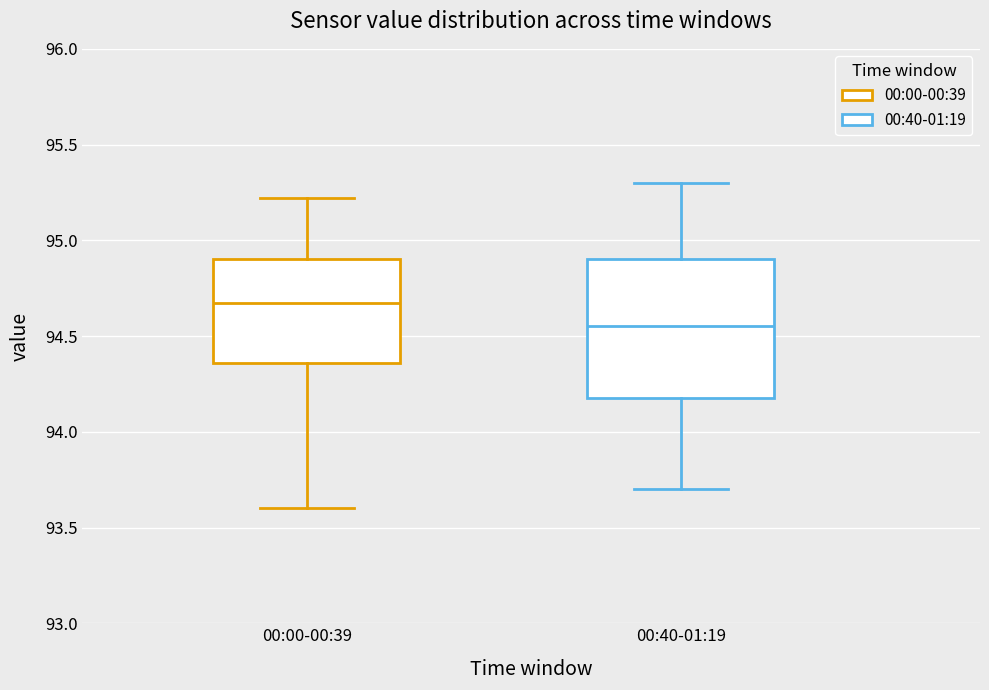

Reading left to right, read every box against the y-axis: the position of its median line, the range the box covers, and the ends of its whiskers. The values are not printed on the chart, so give them approximately, as read against the axis.

00:00-00:39: median 94.65, box 94.35 to 94.90, whiskers 93.60 to 95.20
00:40-01:19: median 94.55, box 94.20 to 94.90, whiskers 93.70 to 95.30